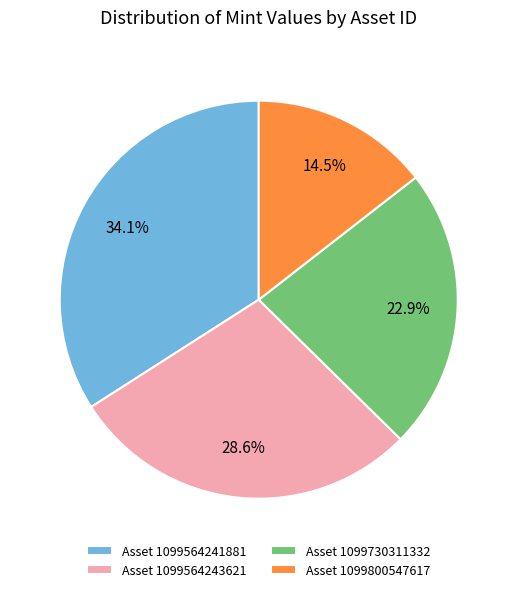

How much of the chart is everything except Asset 1099730311332?

77.1%